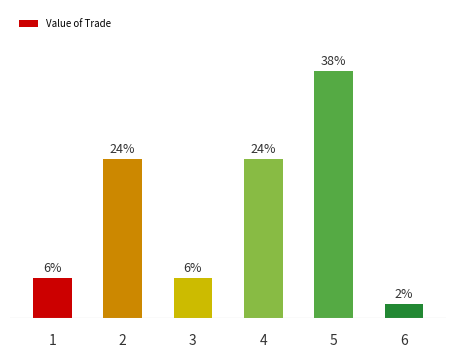

What is the sum of all values?

100.0